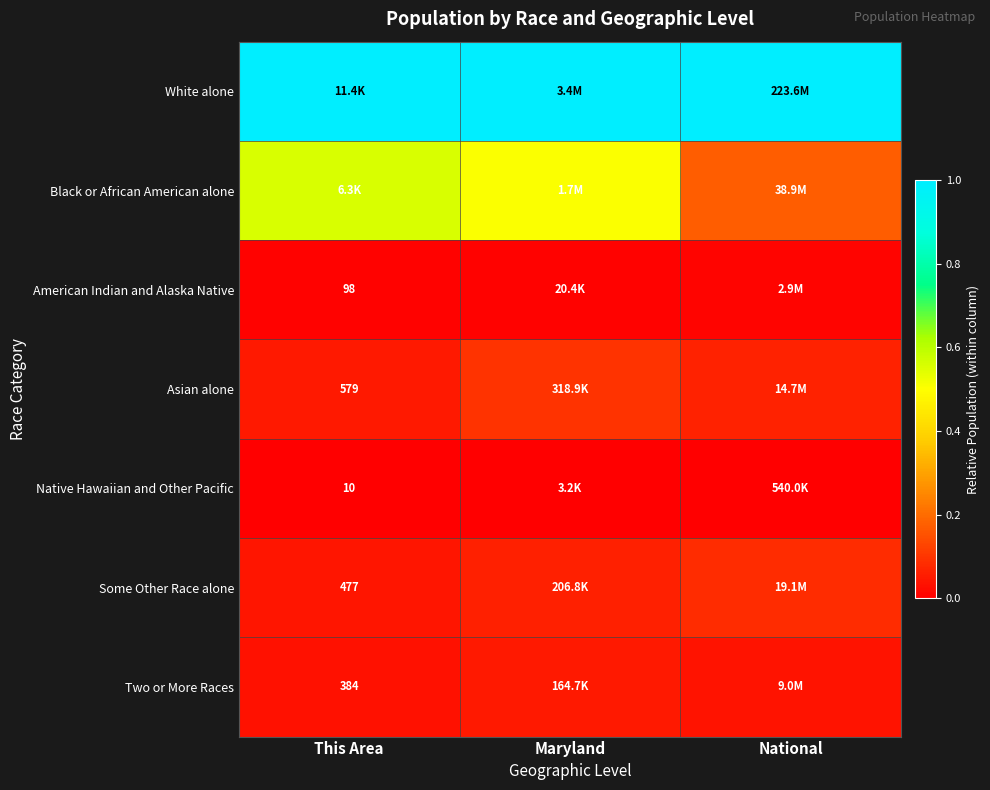

The value of Asian alone at Maryland is 0.0. True or false?

False